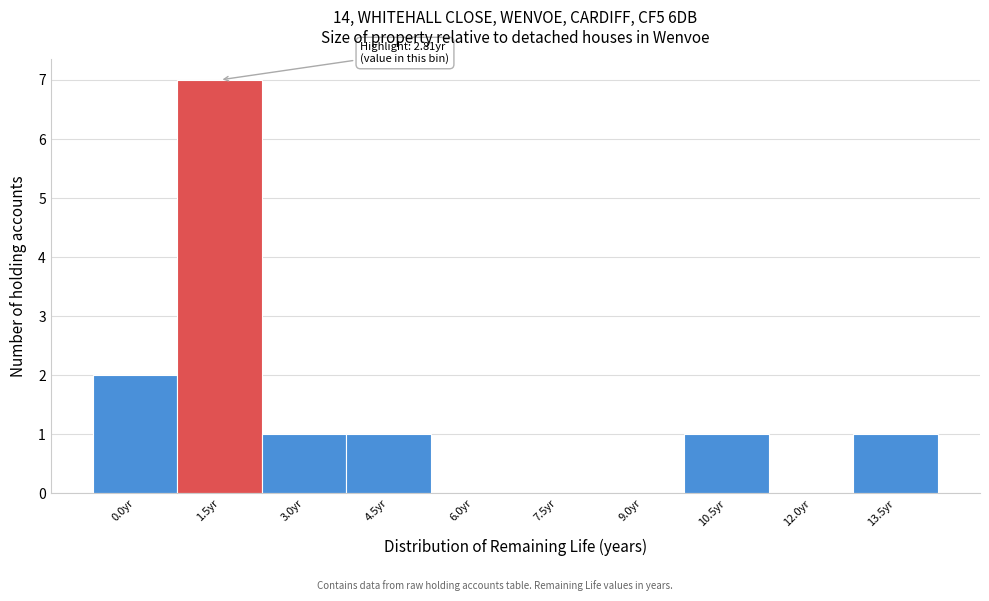

Reading left to right, what are all the values shown in this chart?

0.0yr=2	1.5yr=7	3.0yr=1	4.5yr=1	6.0yr=0	7.5yr=0	9.0yr=0	10.5yr=1	12.0yr=0	13.5yr=1